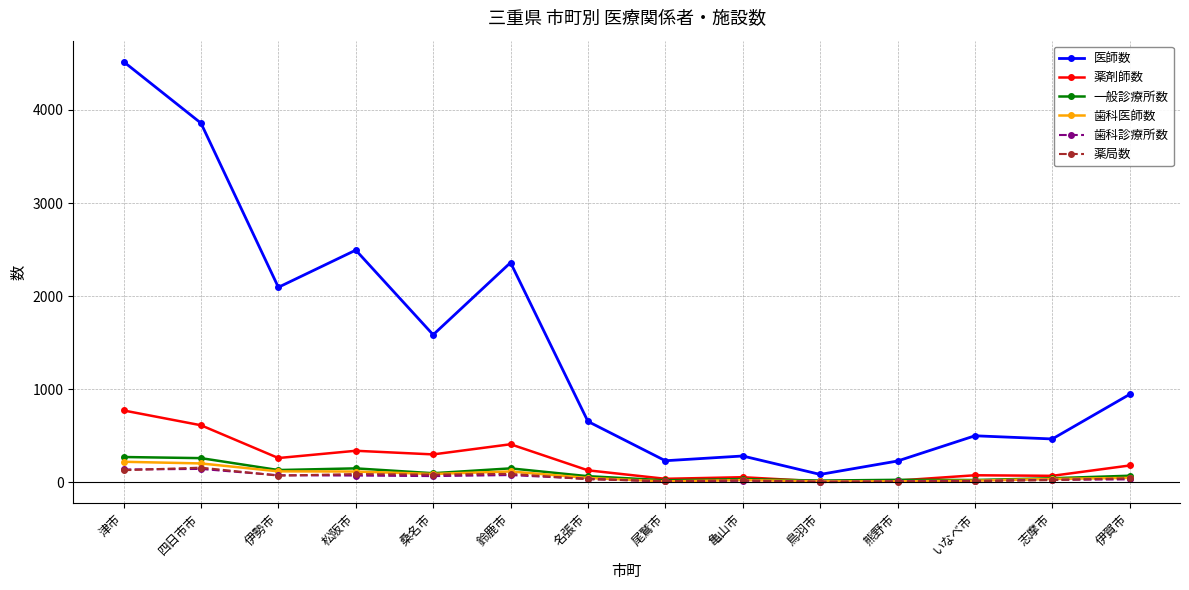

What is the label of the 3rd point from the right?

いなべ市